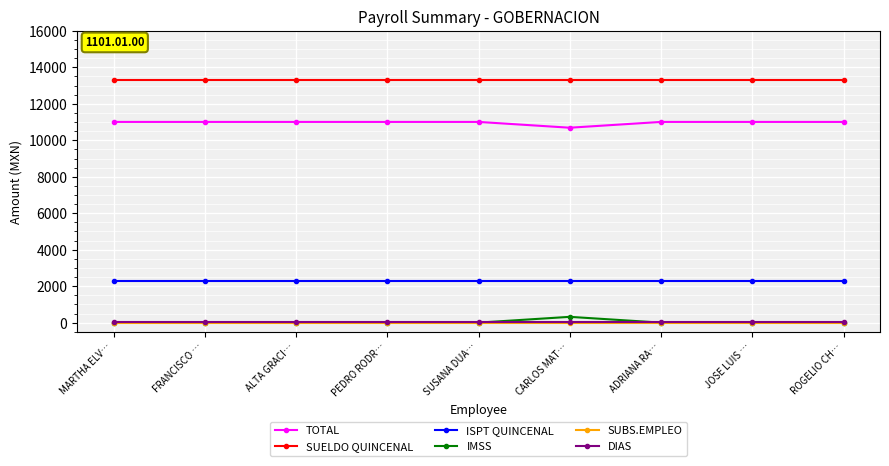

What is the greatest value displayed?

13312